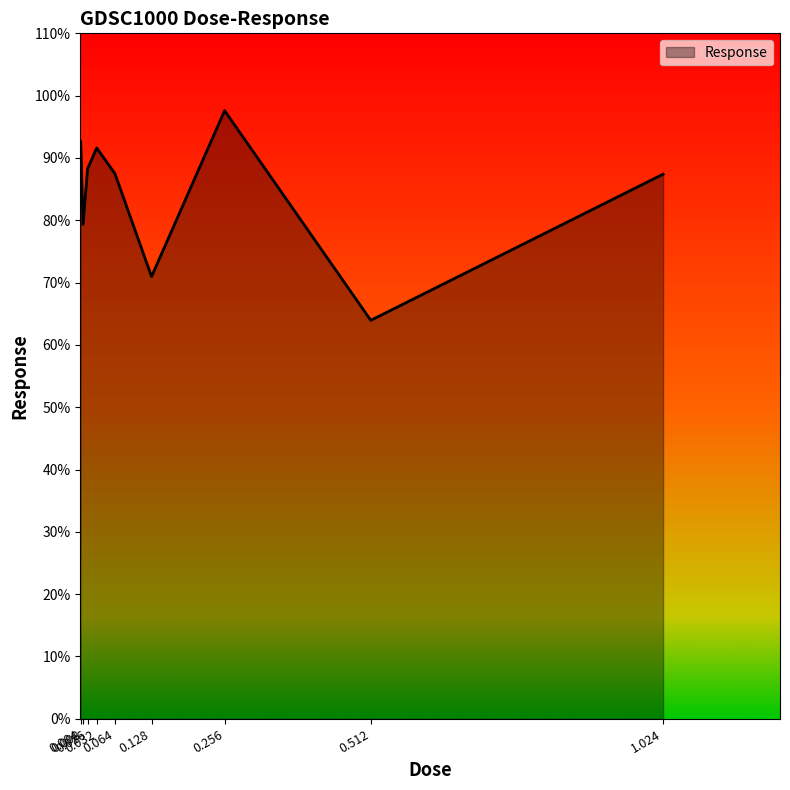

What is the maximum value shown in the chart?

97.6